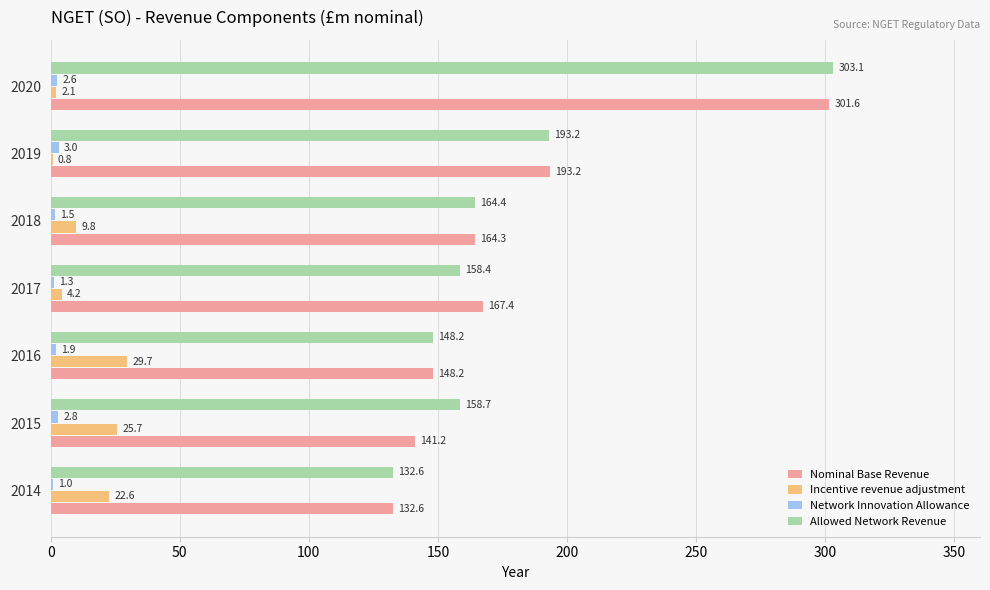

The value of Nominal Base Revenue at 2018 is 218.1. True or false?

False